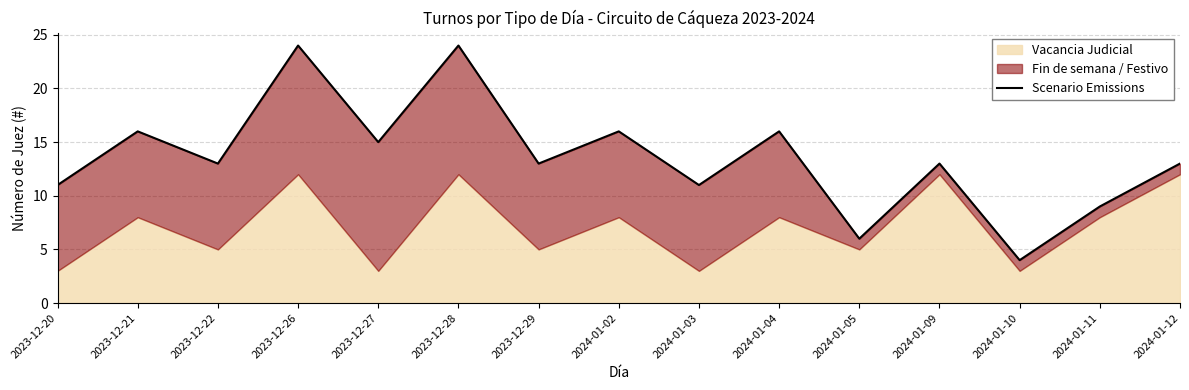

What is the difference between the maximum and minimum values?

20